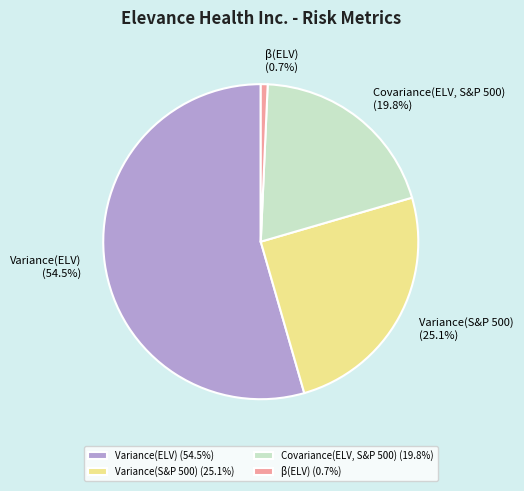

To the nearest percent, what percentage of the pie is Covariance(ELV, S&P 500)?

20%